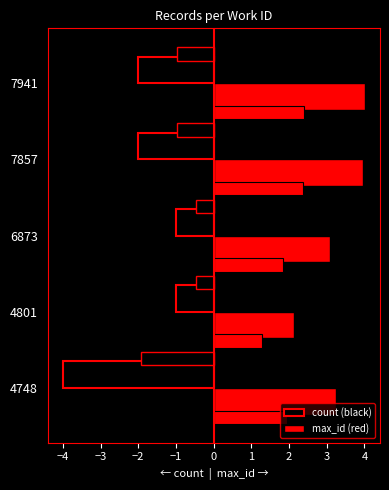

What is the smallest value displayed?

-4.0